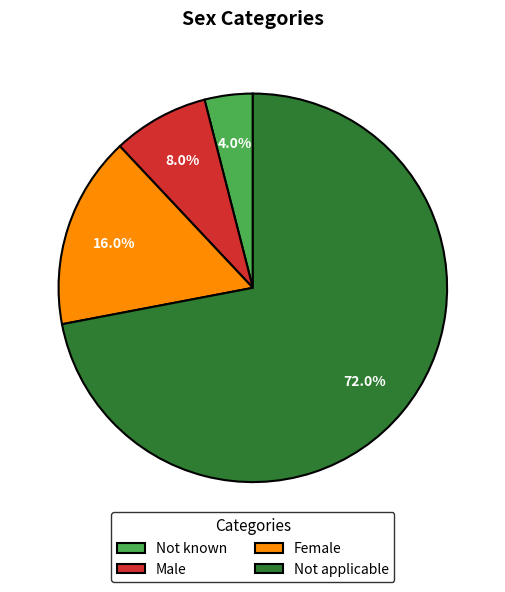

Does any single category account for the majority?

Yes